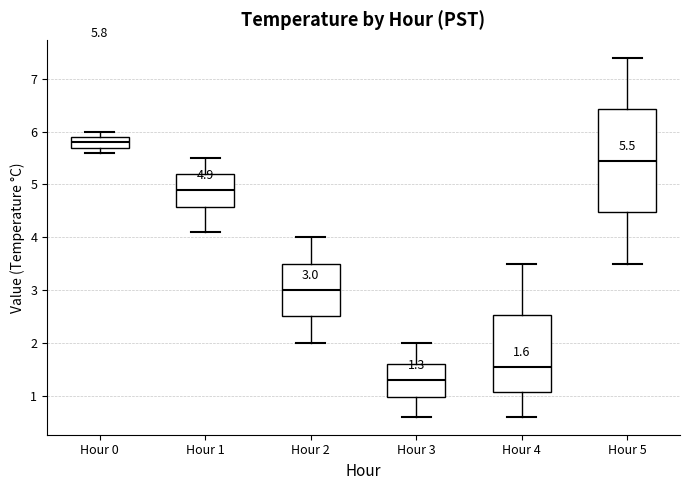

Comparing the boxes themselves (not the whiskers), which one is the tallest?

Hour 5